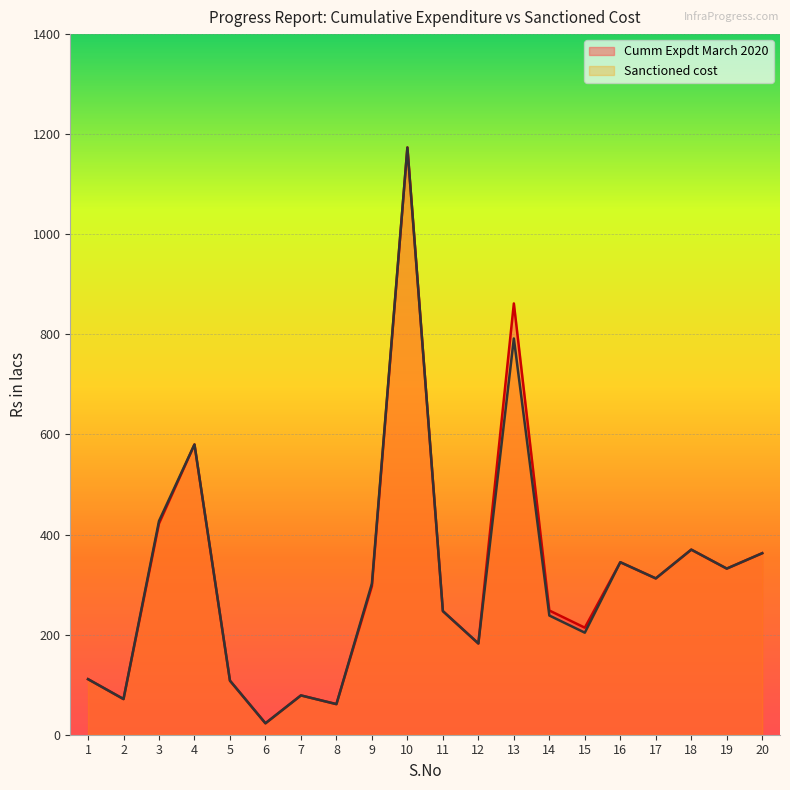

Reading left to right, list all the values displayed in this chart.

Cumm Expdt March 2020: 1=111.0	2=71.2	3=422.0	4=580.0	5=108.0	6=22.9	7=78.5	8=61.1	9=297.0	10=1173.4	11=247.0	12=182.3	13=861.8	14=248.2	15=213.9	16=344.7	17=312.4	18=369.9	19=332.0	20=362.7
Sanctioned cost: 1=111.0	2=71.3	3=427.0	4=580.0	5=108.0	6=22.9	7=78.5	8=61.1	9=302.0	10=1173.4	11=247.0	12=182.3	13=791.8	14=238.2	15=203.9	16=344.7	17=312.4	18=369.9	19=332.0	20=362.7